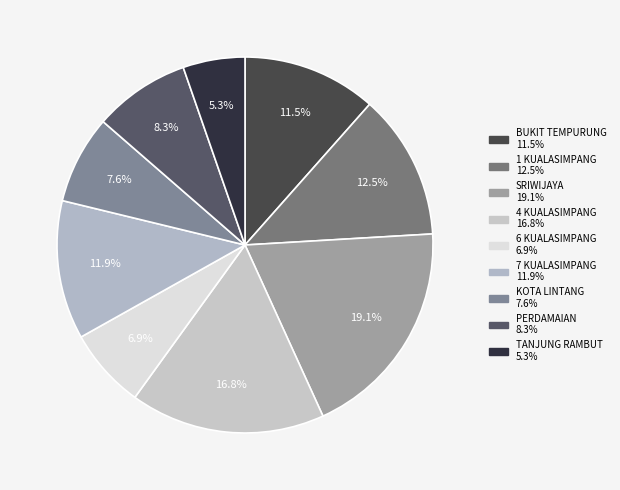

Count the number of slices in the pie.

9